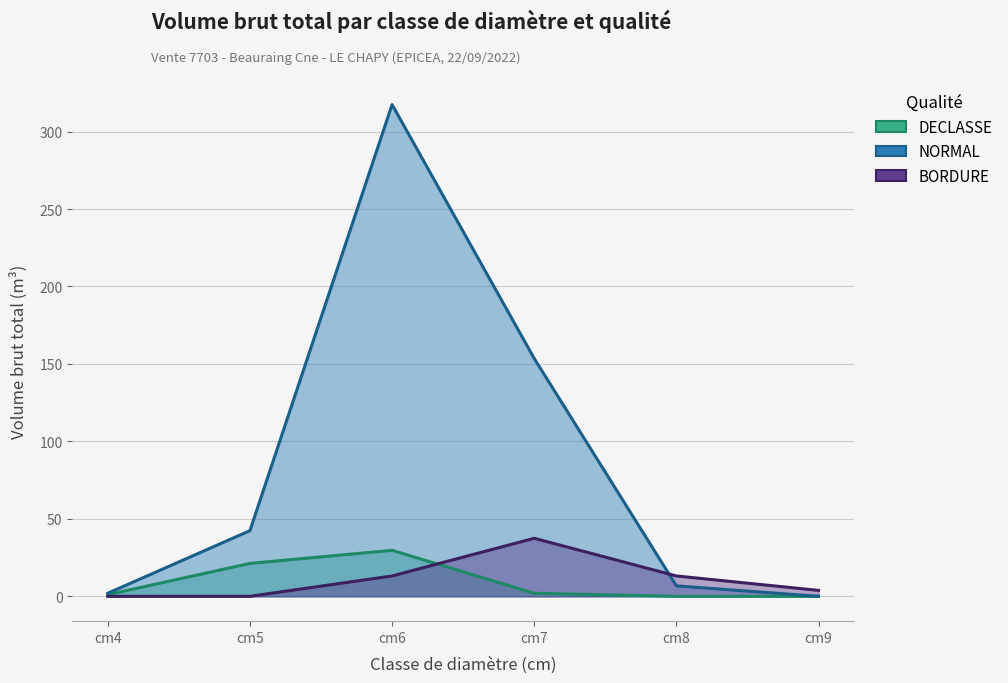

Read the DECLASSE value at cm7.

2.0